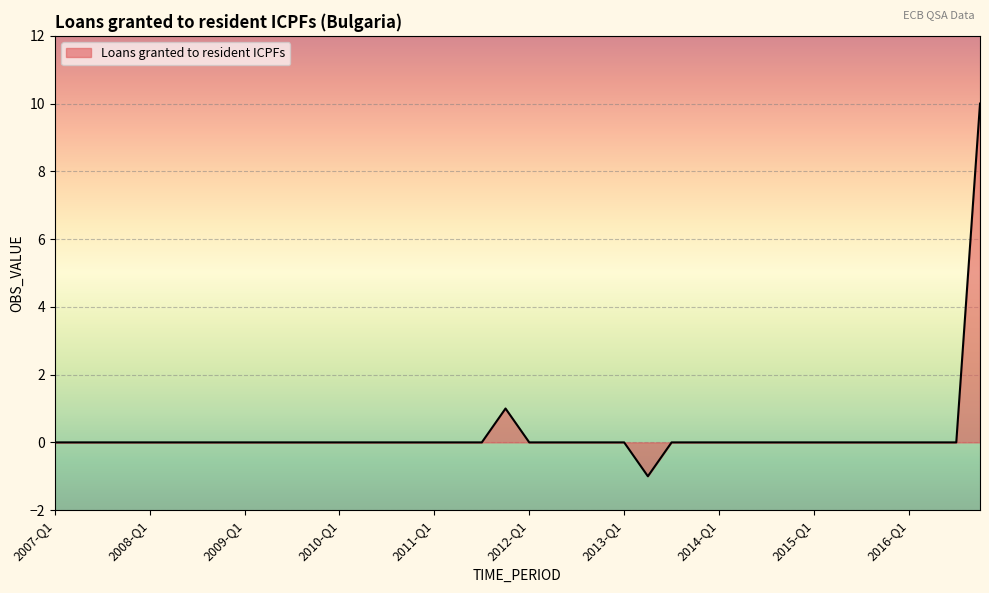

What is the difference between the maximum and minimum values?

11